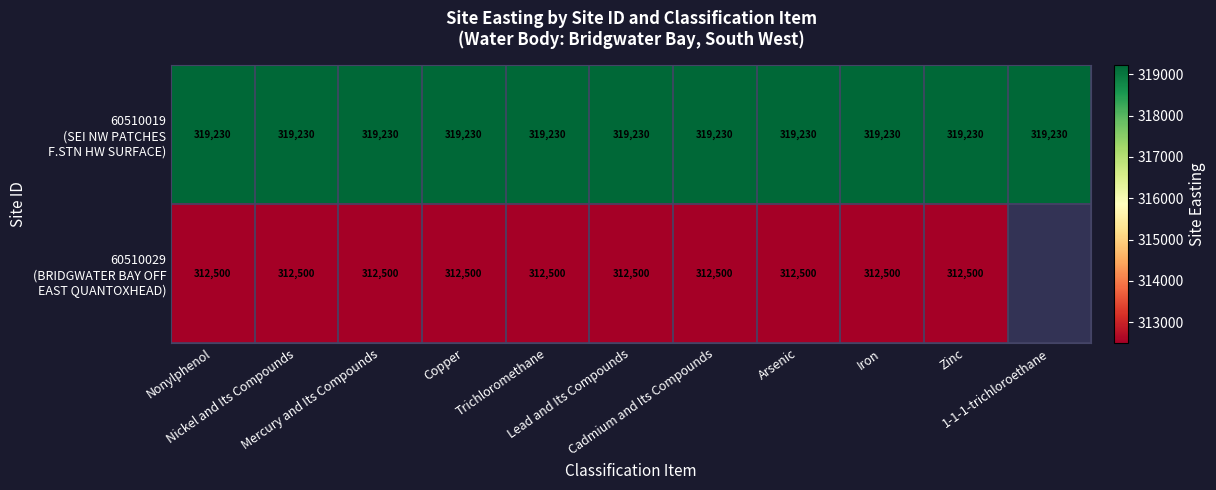

The value of 60510019 (SEI NW PATCHES F.STN HW SURFACE) at Nonylphenol is 319230.0. True or false?

True